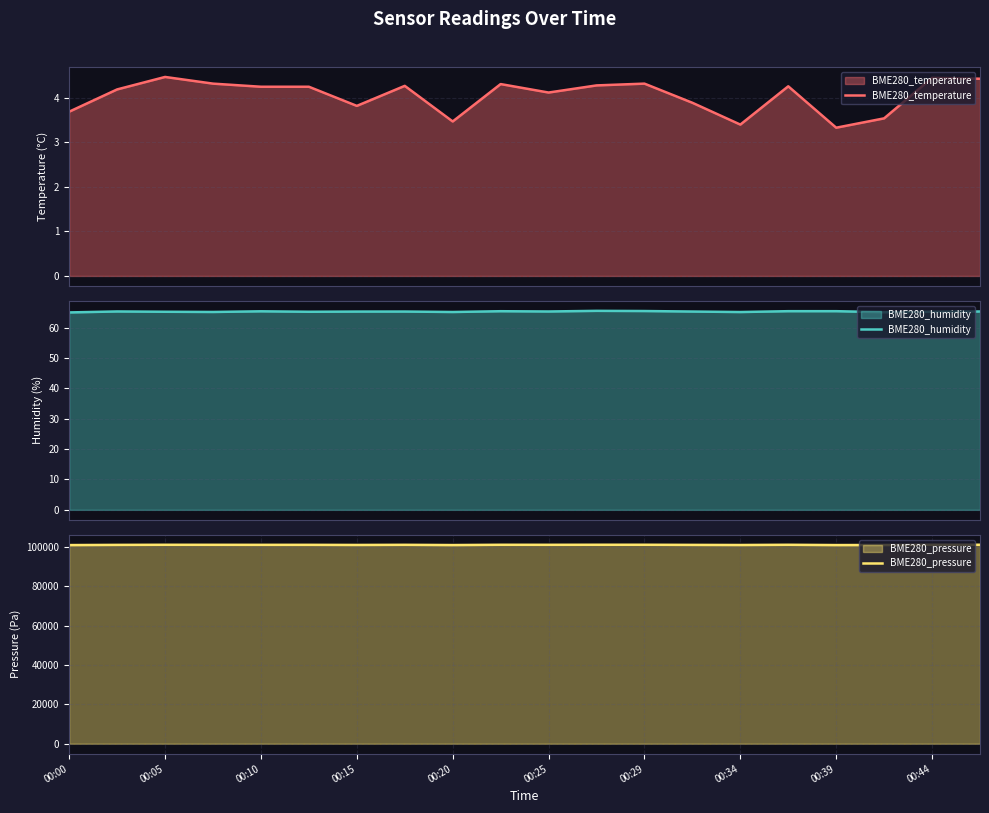

The value of BME280_pressure at 00:05 is 70327.7. True or false?

False